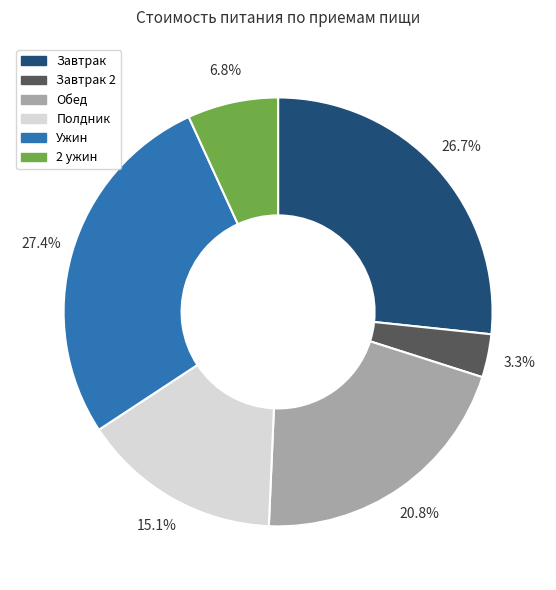

Does any single category account for the majority?

No